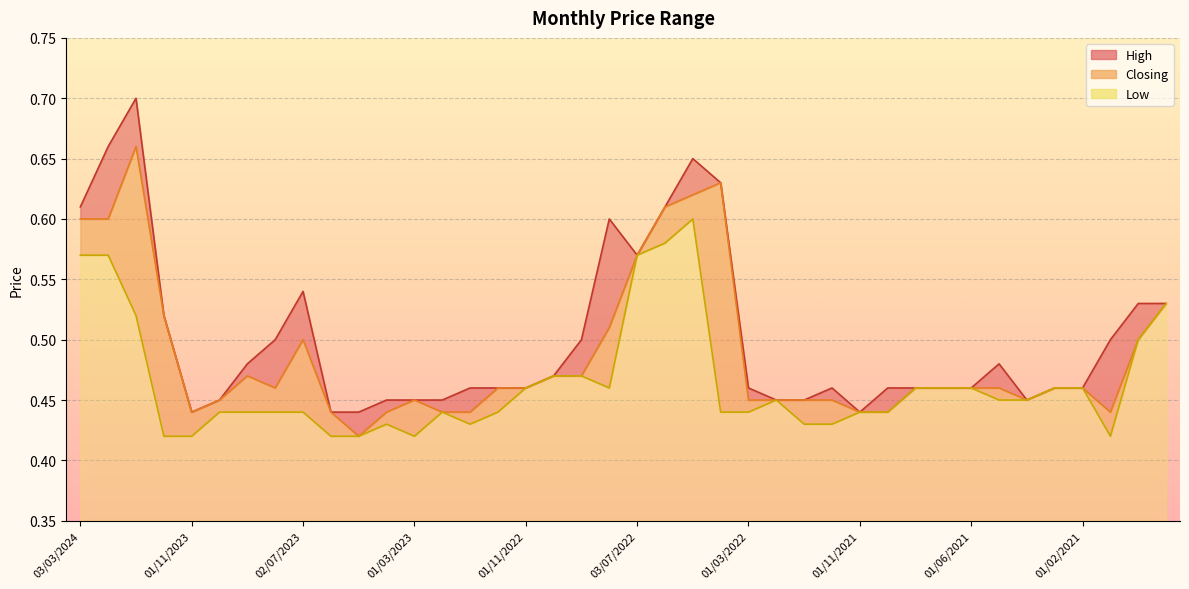

True or false: Low has more than 0 interior local peaks.

True